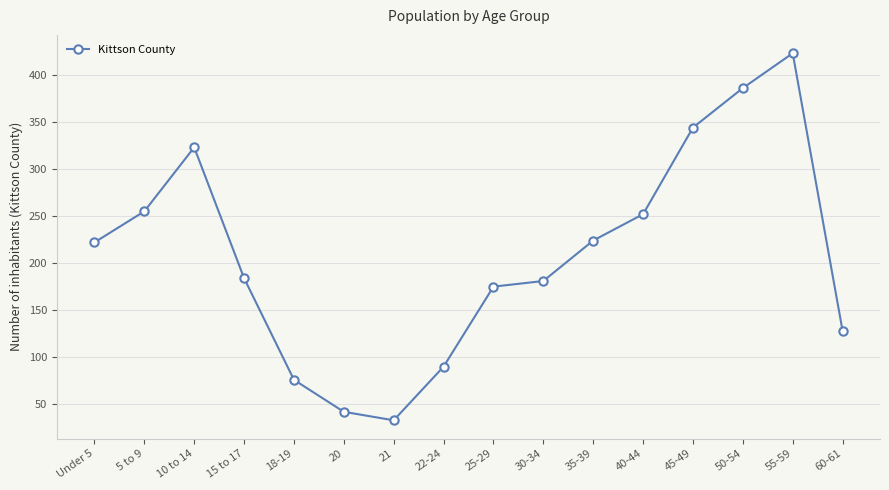

The chart shows a value of 386 at 50-54. True or false?

True